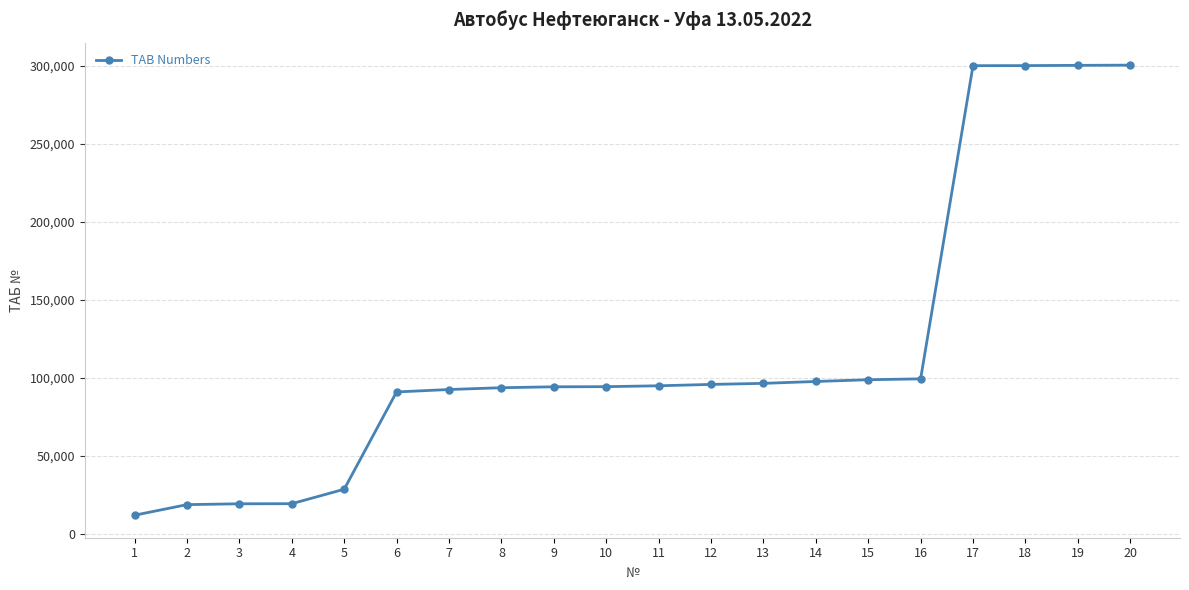

What is the smallest value displayed?

11814